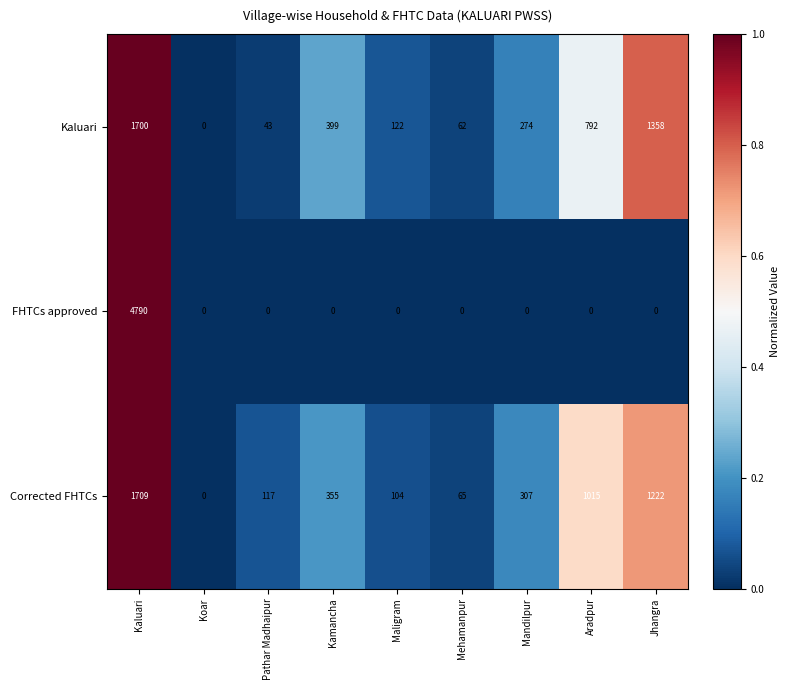

Reading left to right, what are all the values shown in this chart?

Kaluari: Kaluari=1700	Koar=0	Pathar Madhaipur=43	Kamancha=399	Maligram=122	Mehamanpur=62	Mandilpur=274	Aradpur=792	Jhangra=1358
FHTCs approved: Kaluari=4790	Koar=0	Pathar Madhaipur=0	Kamancha=0	Maligram=0	Mehamanpur=0	Mandilpur=0	Aradpur=0	Jhangra=0
Corrected FHTCs: Kaluari=1709	Koar=0	Pathar Madhaipur=117	Kamancha=355	Maligram=104	Mehamanpur=65	Mandilpur=307	Aradpur=1015	Jhangra=1222